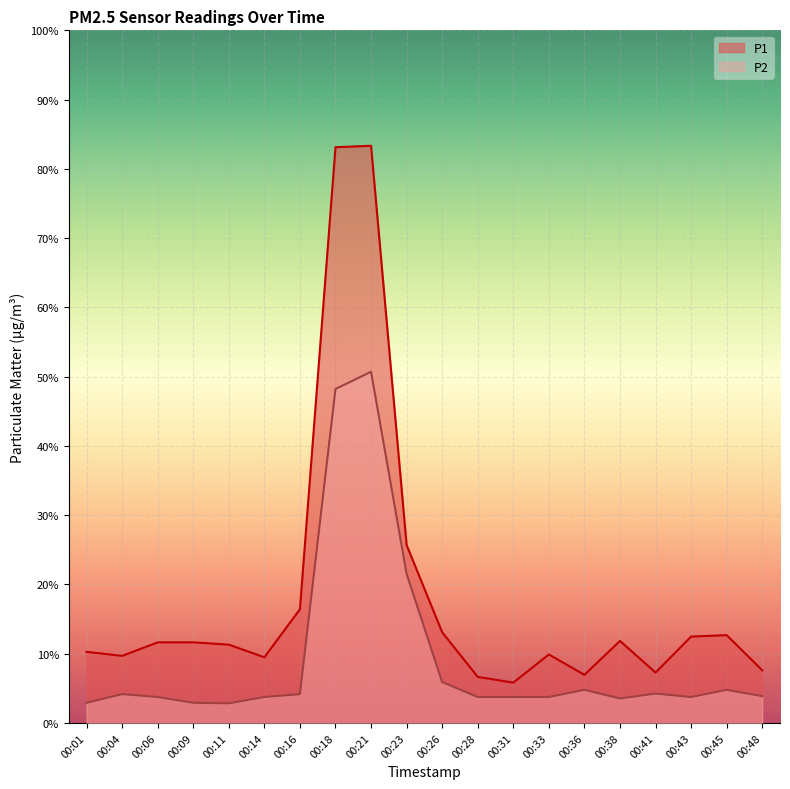

True or false: P1 and P2 cross at least once.

False